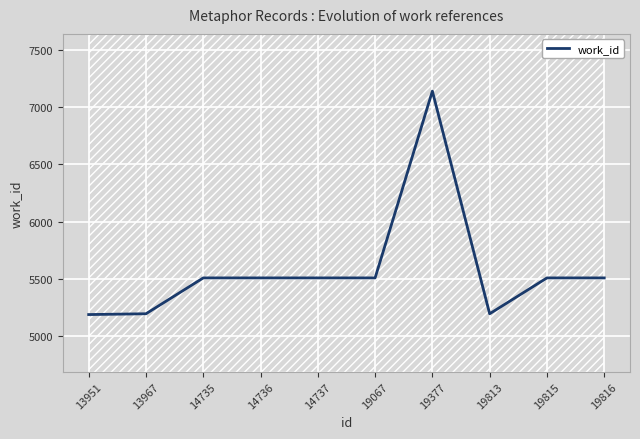

What is the difference between the maximum and minimum values?

1951